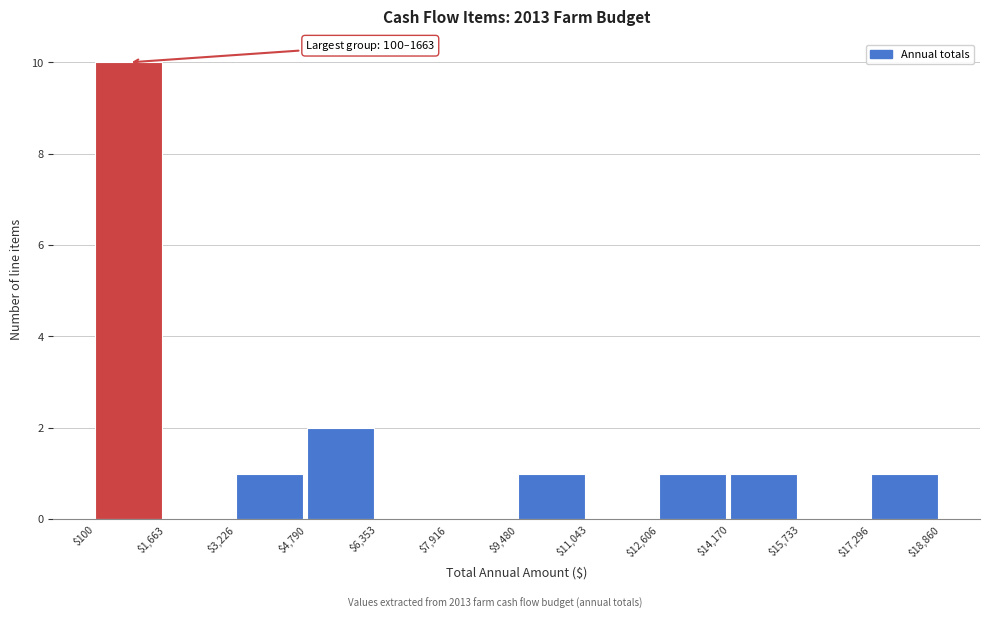

Over which range of the x-axis is the bar tallest?

$100 to $1,663